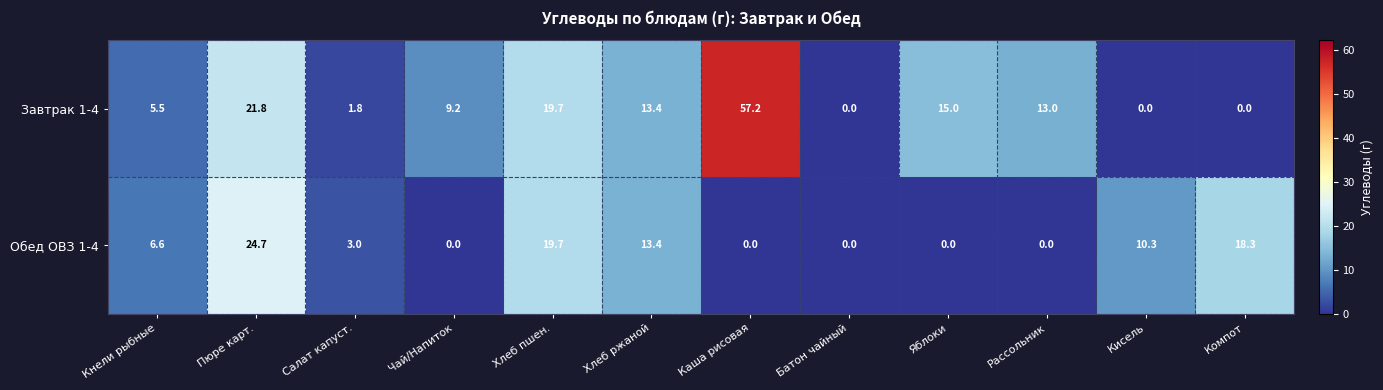

What is the total value across all series at Хлеб пшен.?

39.4